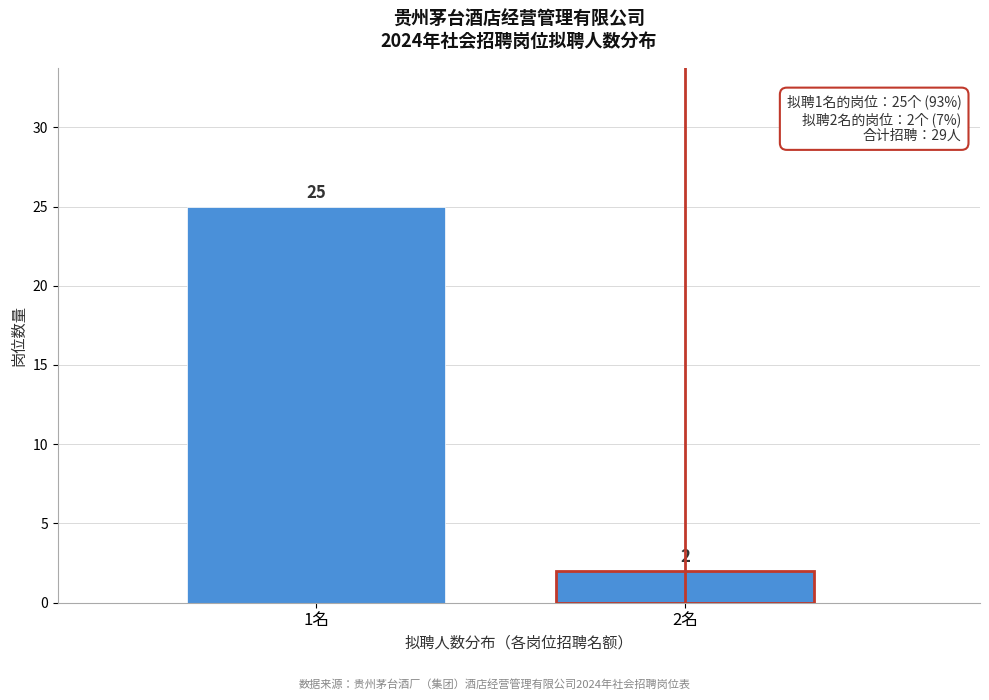

Reading left to right, what are all the values shown in this chart?

1名=25	2名=2